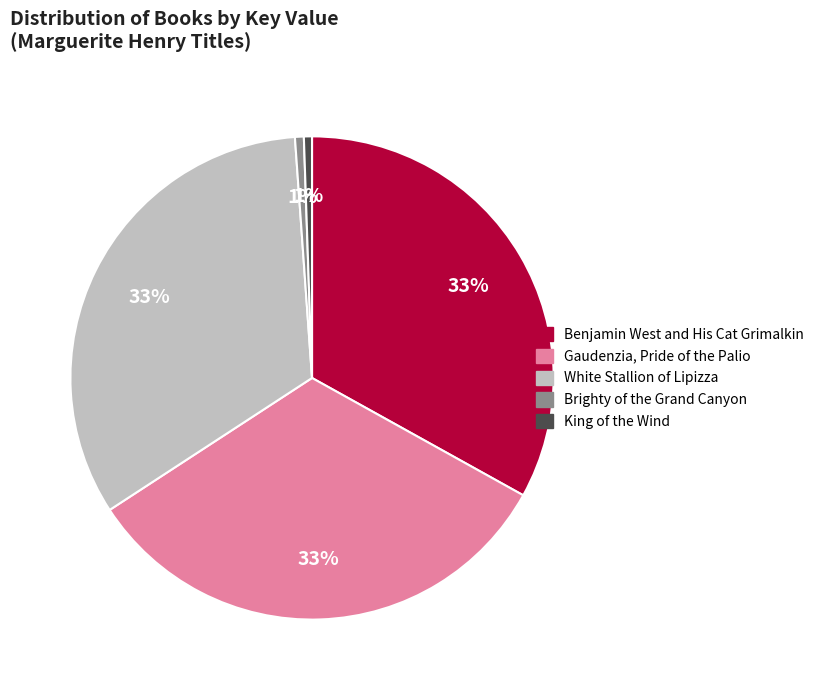

To the nearest percent, what is the average slice percentage?

20%